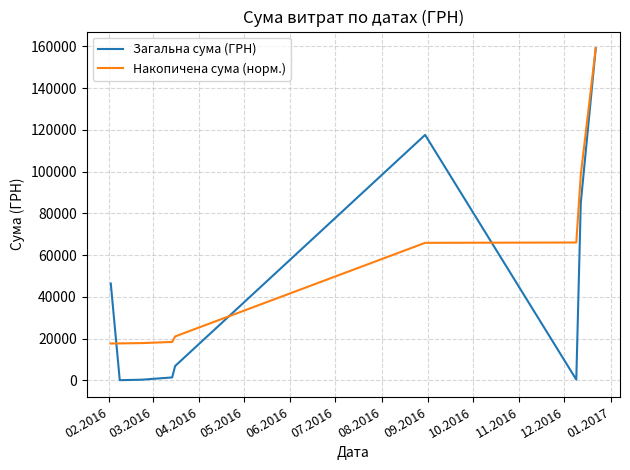

Which series has the largest total across all categories?

Накопичена сума (норм.)